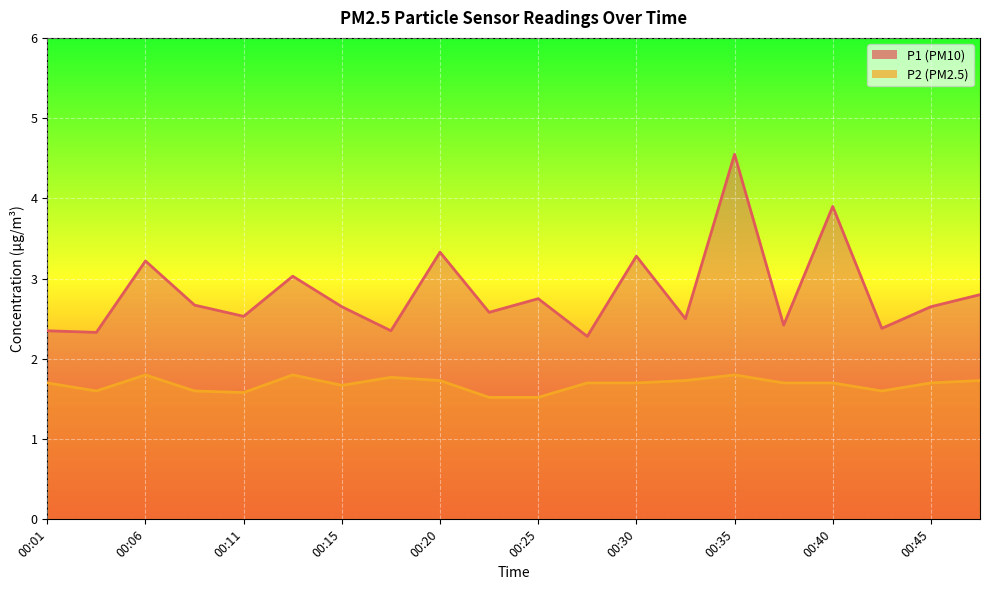

What is the lowest value of the P1 series?

2.3